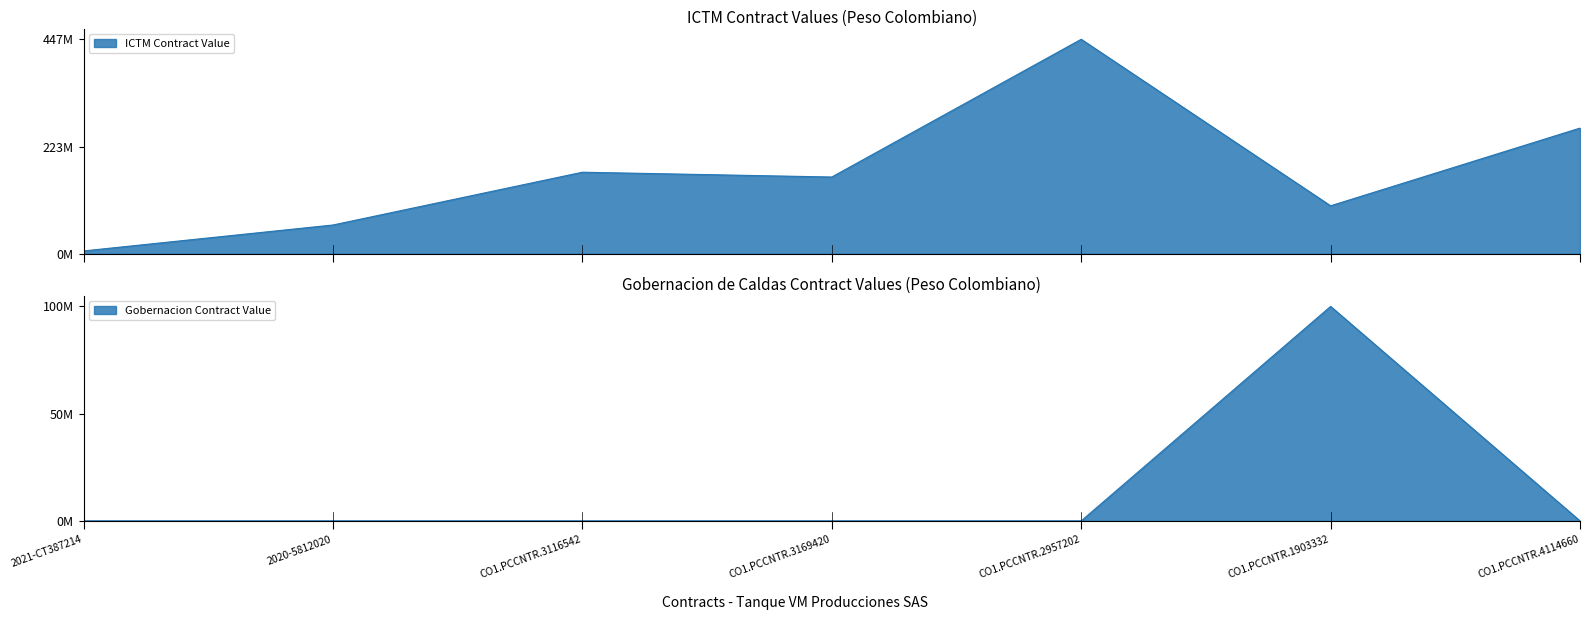

How many values in the ICTM Contract Value series are below 160000000?

3